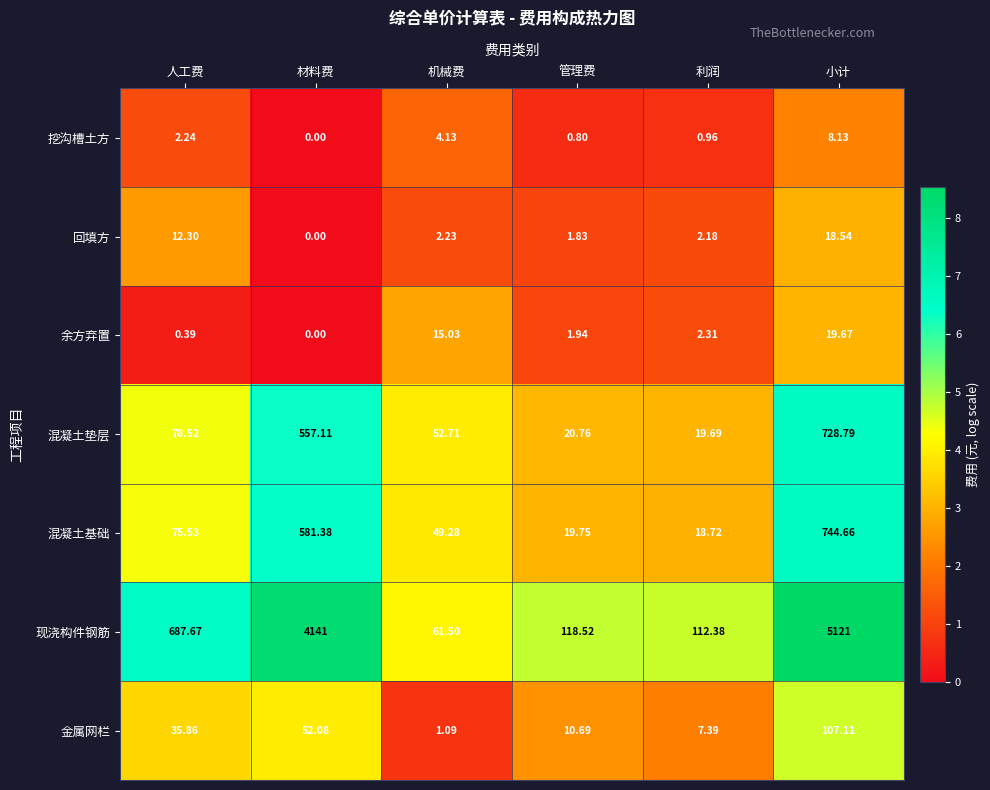

At which category is the sum across all series the highest?

小计